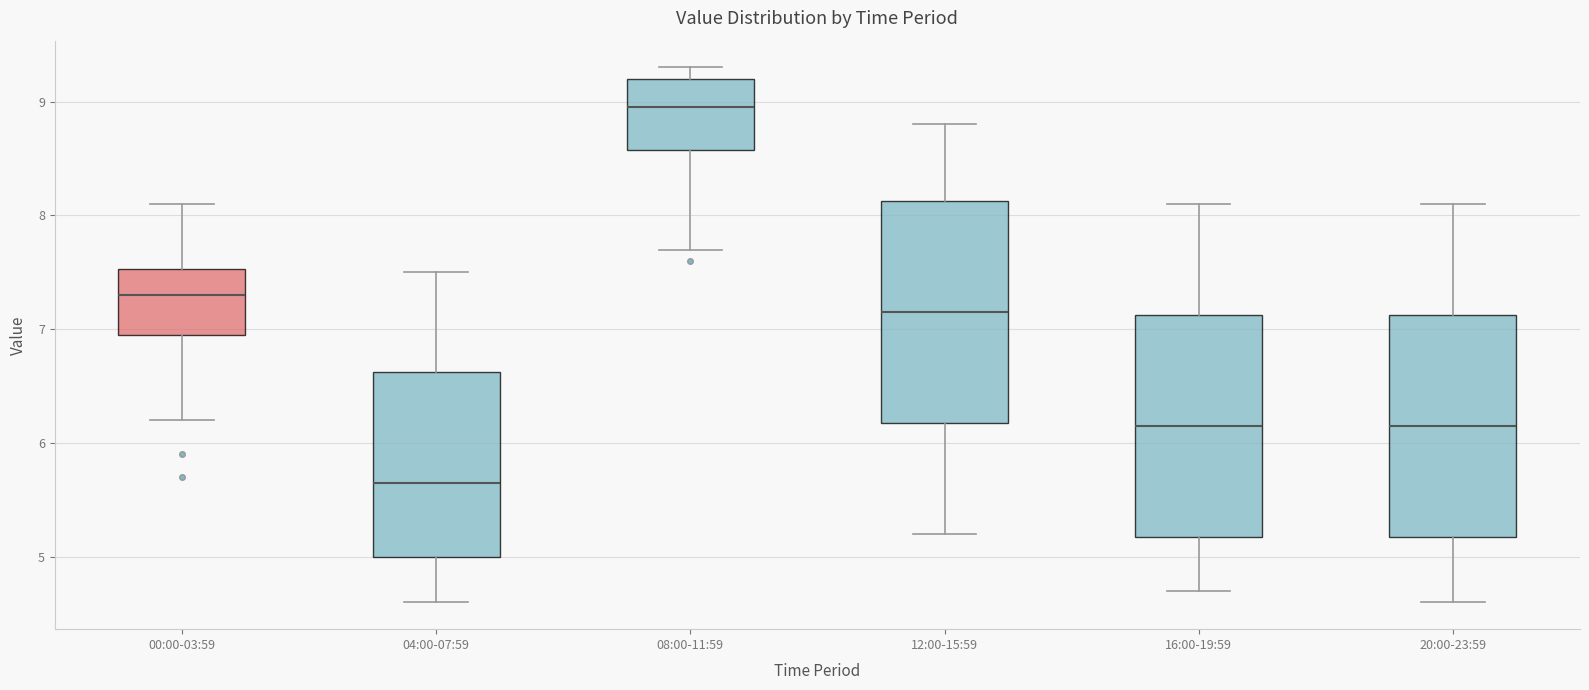

Reading left to right, read every box against the y-axis: the position of its median line, the range the box covers, and the ends of its whiskers. The values are not printed on the chart, so give them approximately, as read against the axis.

00:00-03:59: median 7.3, box 7.0 to 7.5, whiskers 6.2 to 8.1
04:00-07:59: median 5.7, box 5.0 to 6.6, whiskers 4.6 to 7.5
08:00-11:59: median 9.0, box 8.6 to 9.2, whiskers 7.7 to 9.3
12:00-15:59: median 7.2, box 6.2 to 8.1, whiskers 5.2 to 8.8
16:00-19:59: median 6.2, box 5.2 to 7.1, whiskers 4.7 to 8.1
20:00-23:59: median 6.2, box 5.2 to 7.1, whiskers 4.6 to 8.1